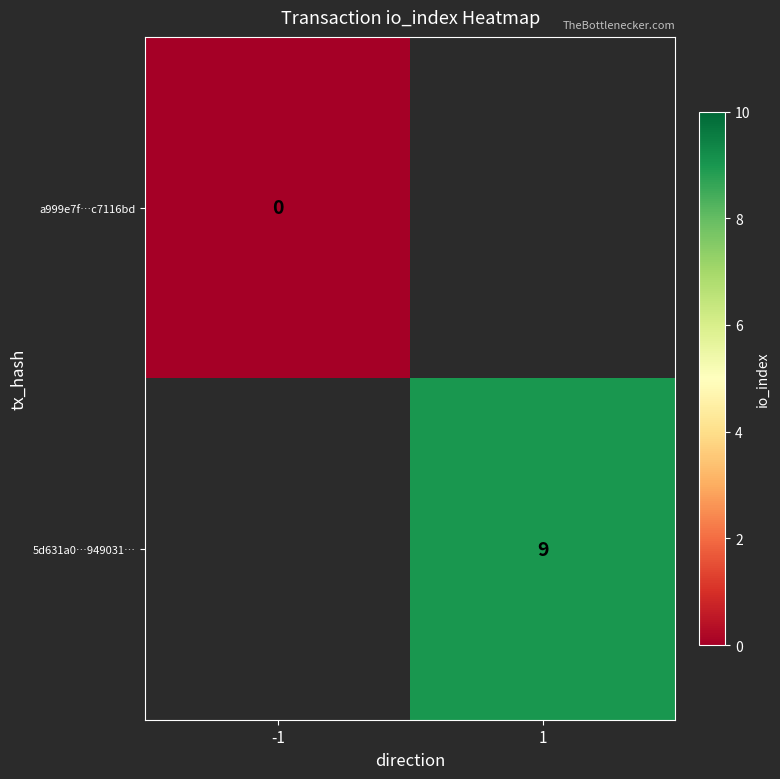

Is the value of 5d631a0…949031… at 1 greater than the value of a999e7f…c7116bd at -1?

Yes